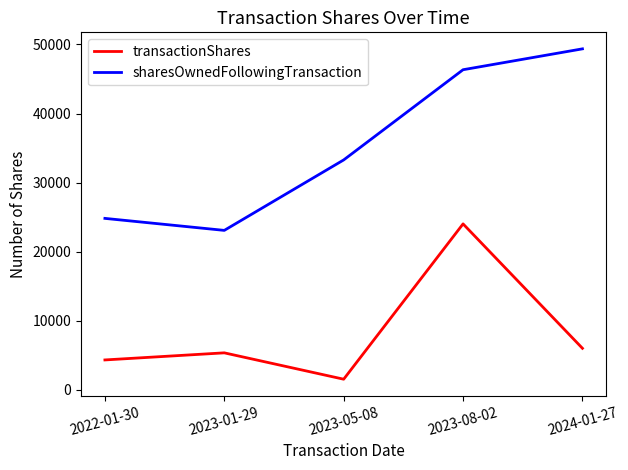

What is the sum of the transactionShares values at 2023-08-02 and 2022-01-30?

28298